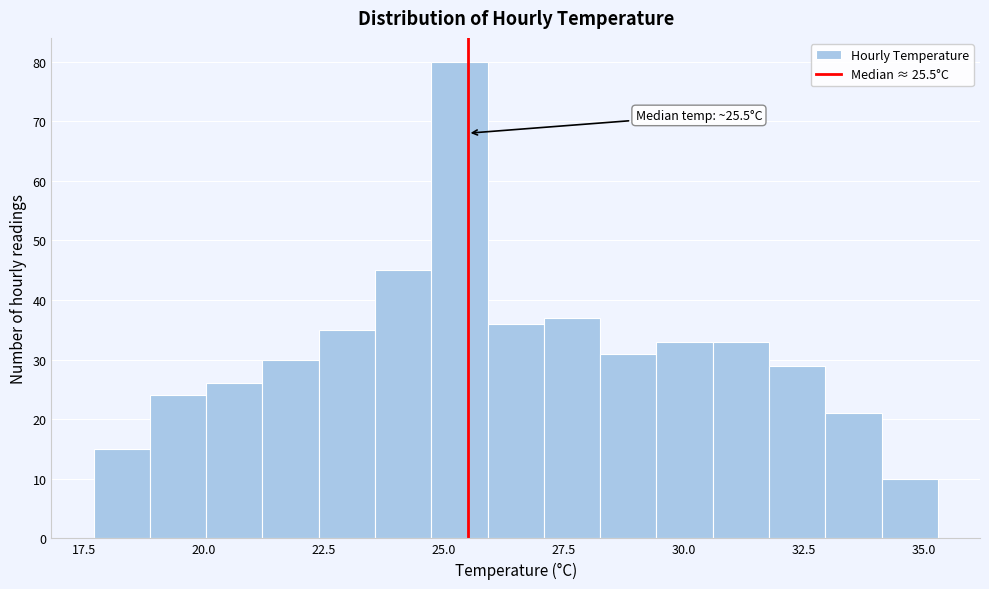

Read against the x-axis, roughly where is the centre of the tallest bar?

25.5